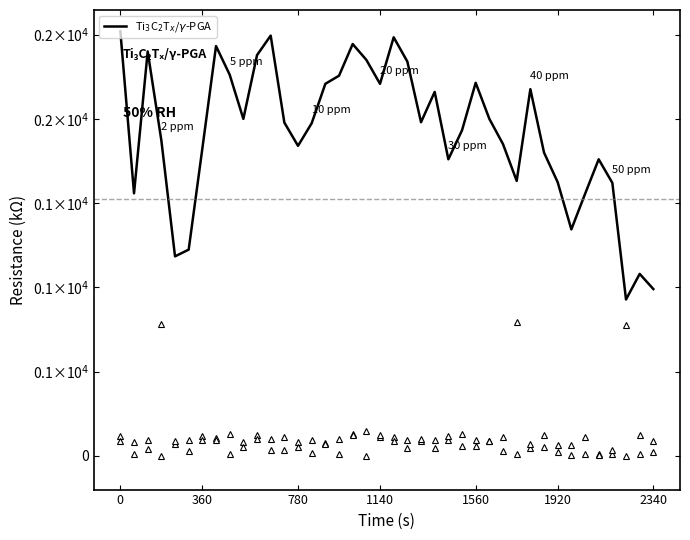

How many lines are shown in the chart?

3